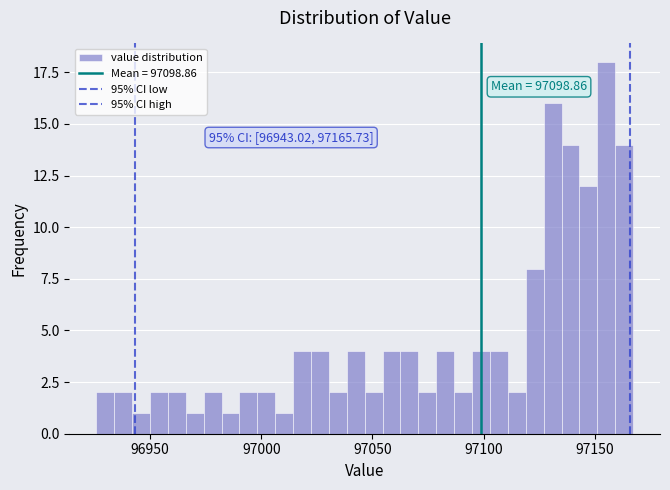

Read against the x-axis, roughly where is the centre of the tallest bar?

97155